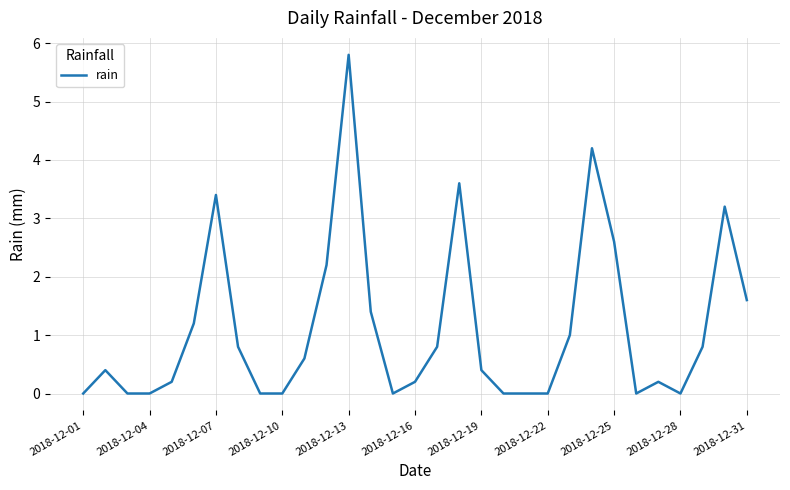

What is the greatest value displayed?

5.8